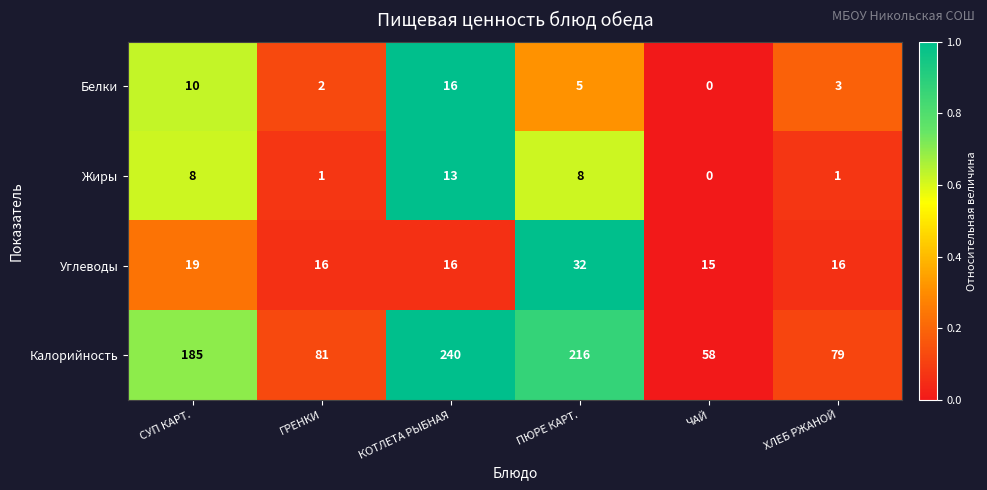

The value of Калорийность at ХЛЕБ РЖАНОЙ is 54. True or false?

False